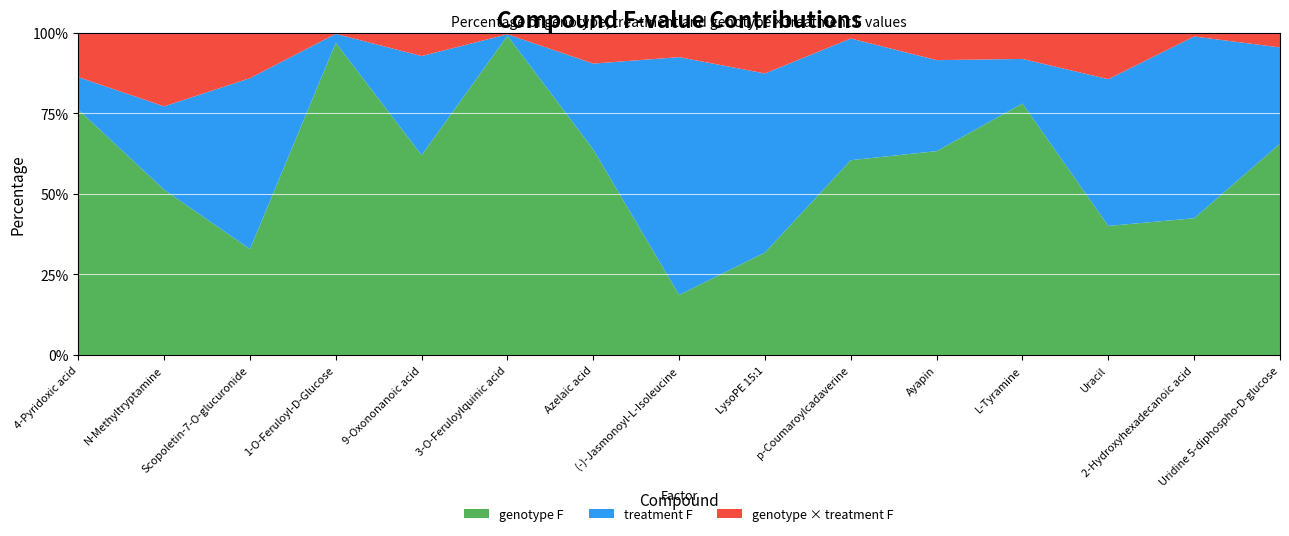

Reading left to right, list all the values displayed in this chart.

genotype F: 5367.1	1768.7	1565.0	1561.5	1514.4	1384.9	1196.7	1148.3	1022.4	920.9	870.0	795.3	765.3	706.3	669.2
treatment F: 710.4	891.7	2526.2	45.0	751.1	6.3	500.6	4547.2	1787.0	575.1	388.1	141.1	870.3	938.9	304.9
genotype x treatment F: 973.9	789.4	673.6	6.3	177.7	7.4	180.3	469.2	407.9	27.9	117.5	83.3	276.0	20.2	46.8